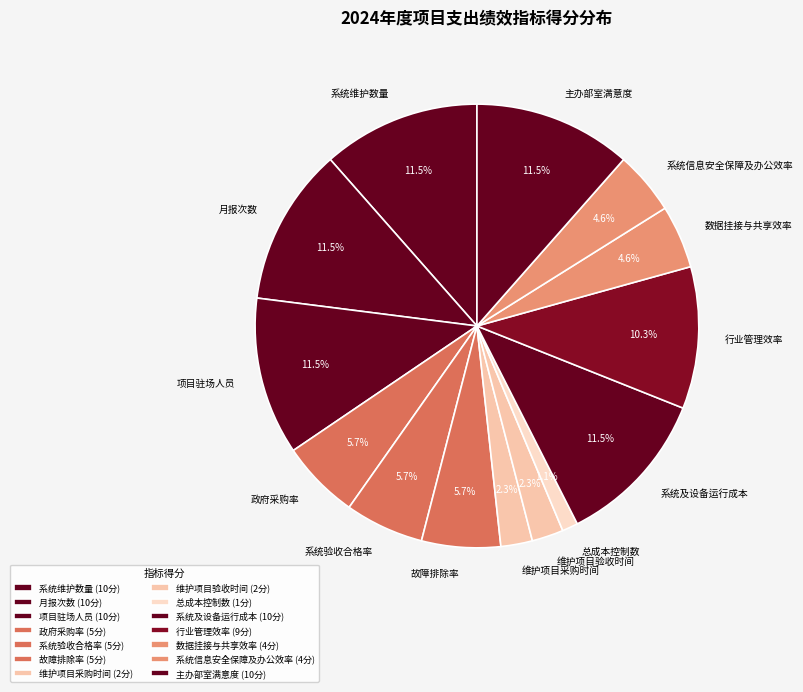

To the nearest percent, what is the average slice percentage?

7%